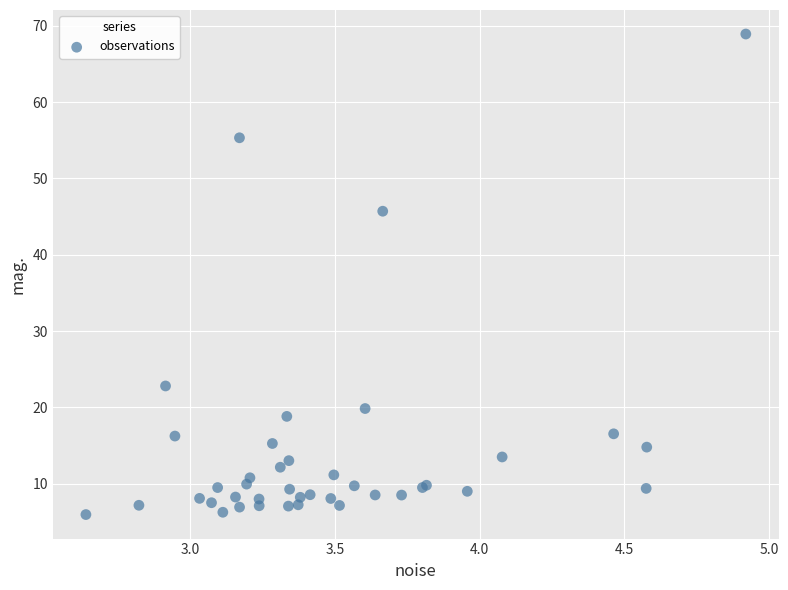

What Y value in the scatter plot is closest to 37?

45.7